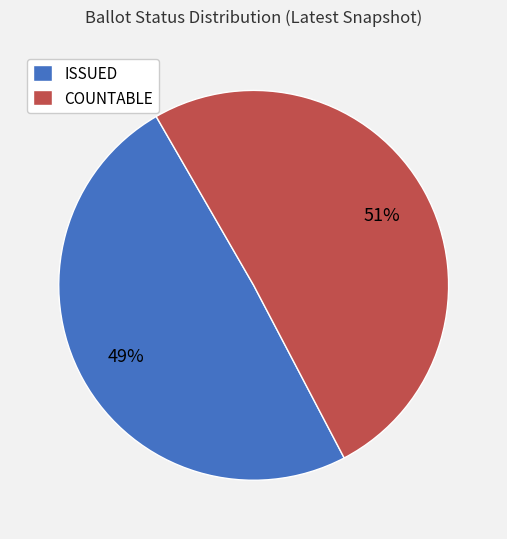

To the nearest percent, what is the combined percentage of COUNTABLE and ISSUED?

100%